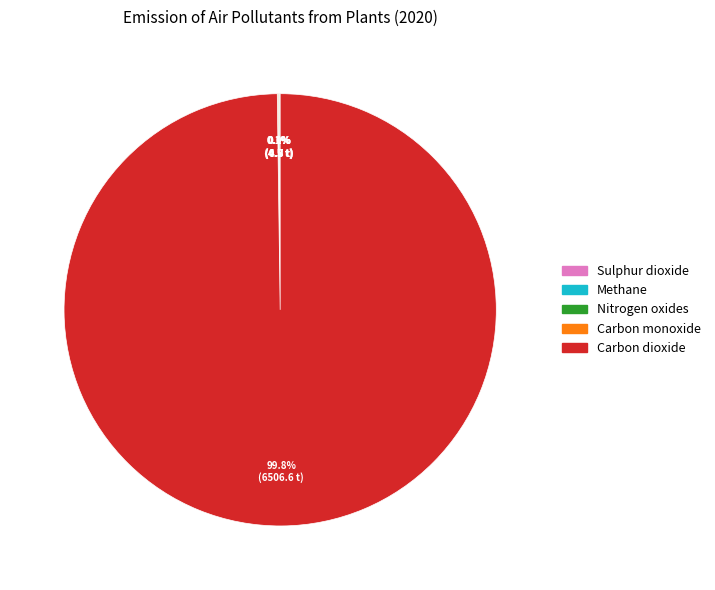

Which category accounts for the majority?

Carbon dioxide